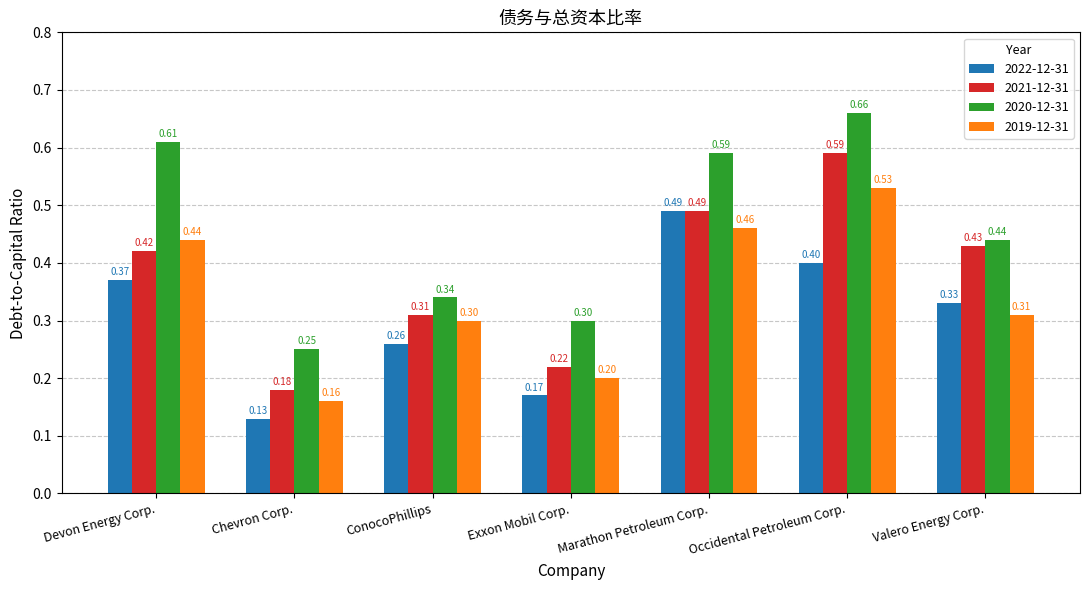

List the series in order of their overall mean, highest first.

2020-12-31, 2021-12-31, 2019-12-31, 2022-12-31